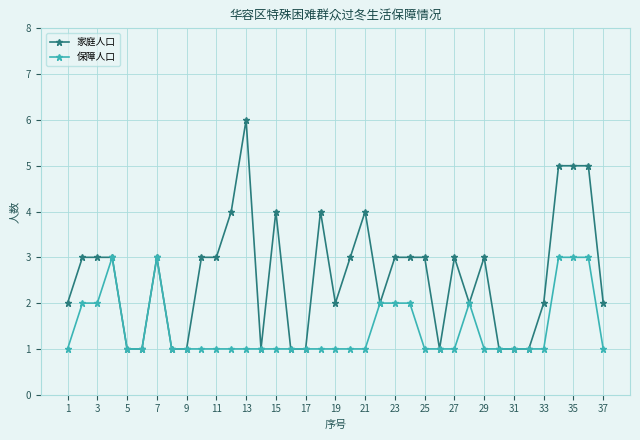

List the series in order of their peak value, highest first.

家庭人口, 保障人口